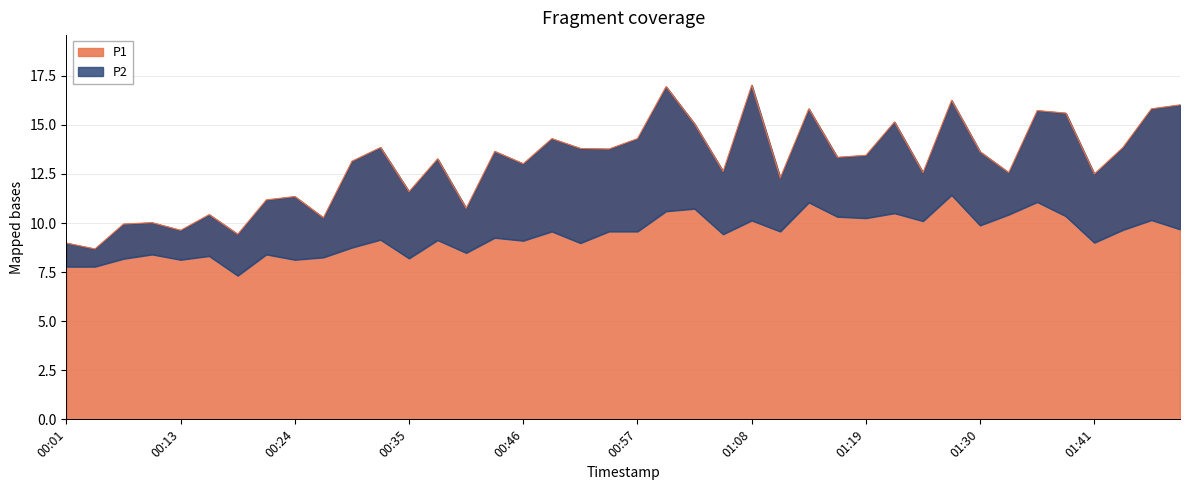

True or false: P2 and P1 intersect in this chart.

False